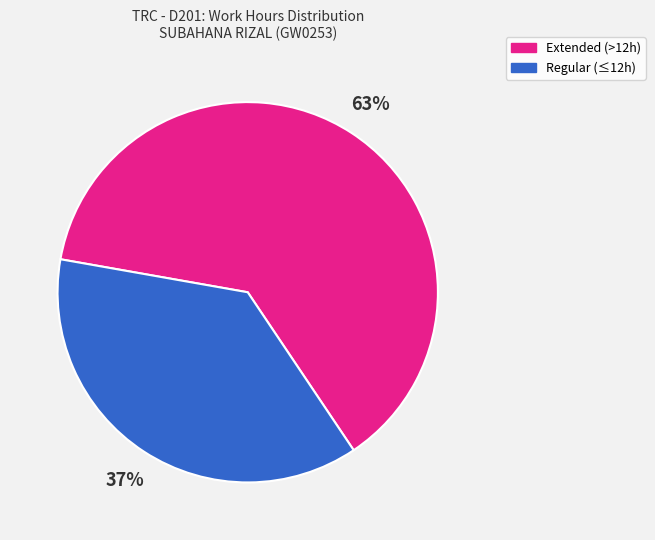

True or false: Regular (≤12h) accounts for 37% of the total.

True